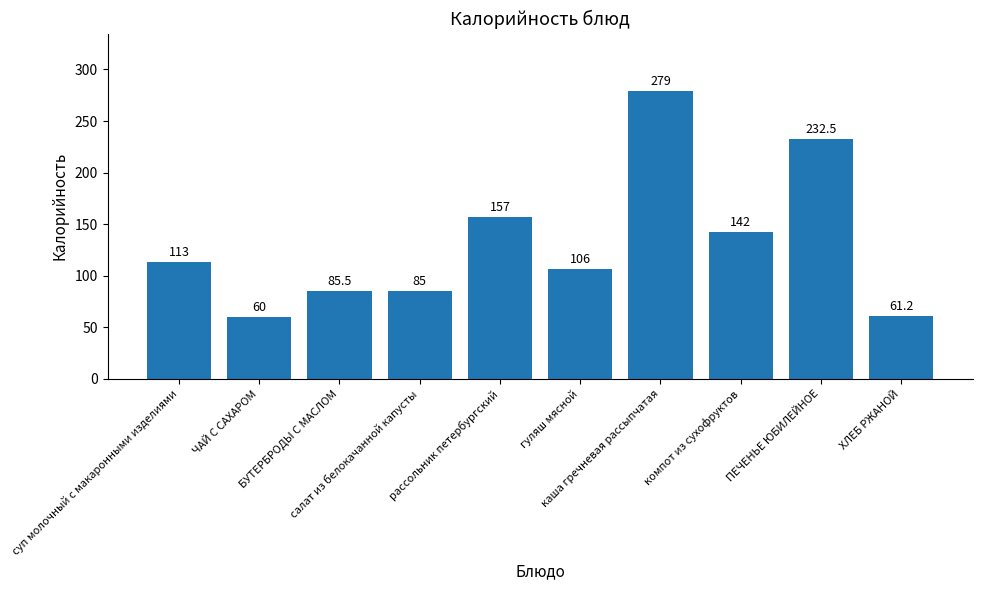

Does the chart contain any negative values?

No